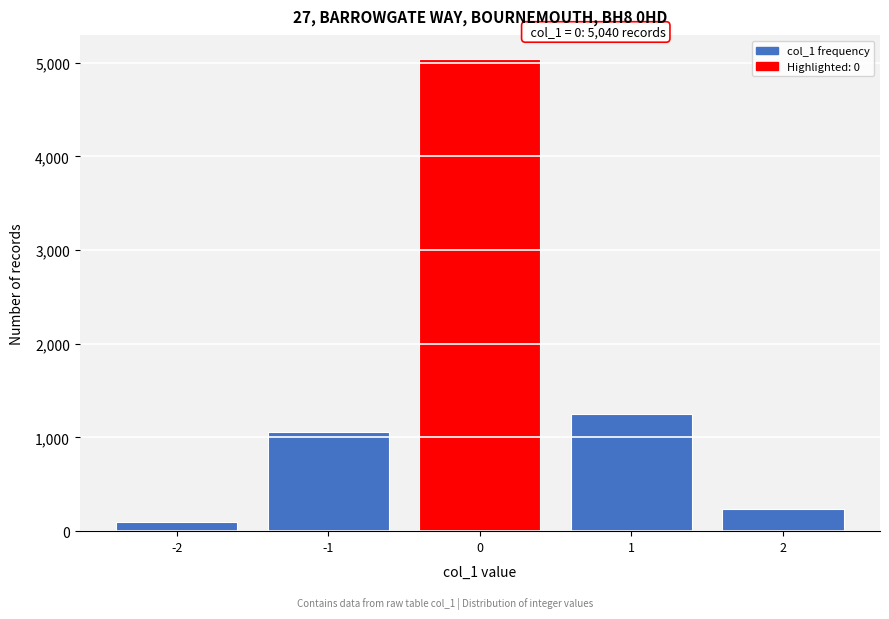

Which range on the x-axis has the tallest bar?

-0.5 to 0.5